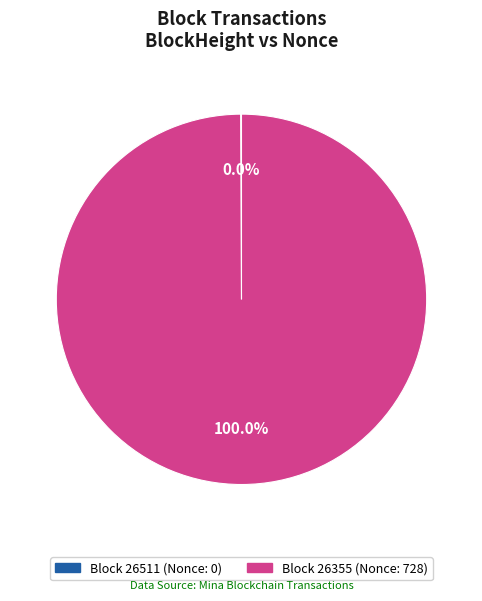

Rank the categories by value from highest to lowest.

26355, 26511